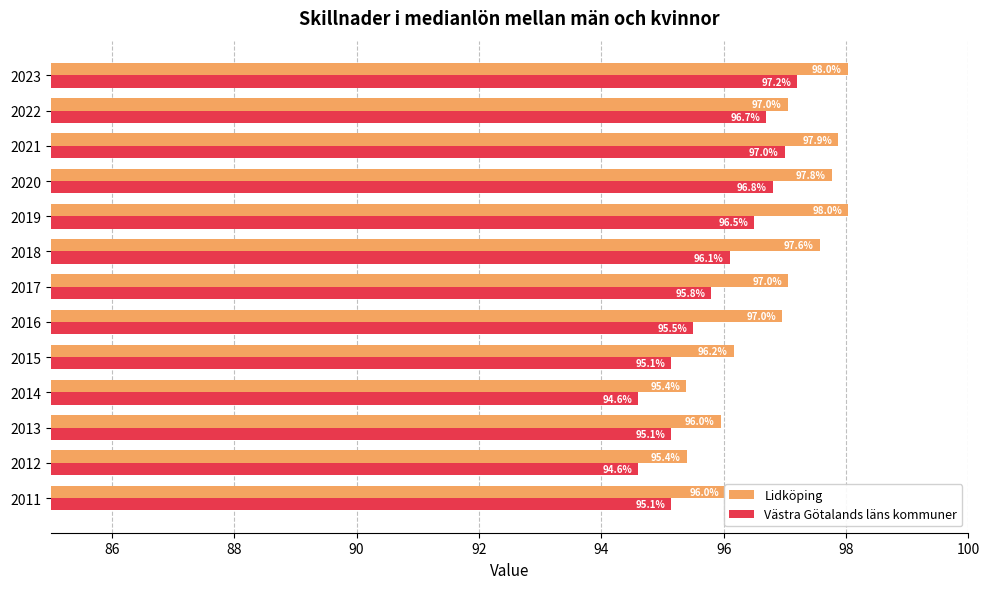

Count the number of data series in this chart.

2